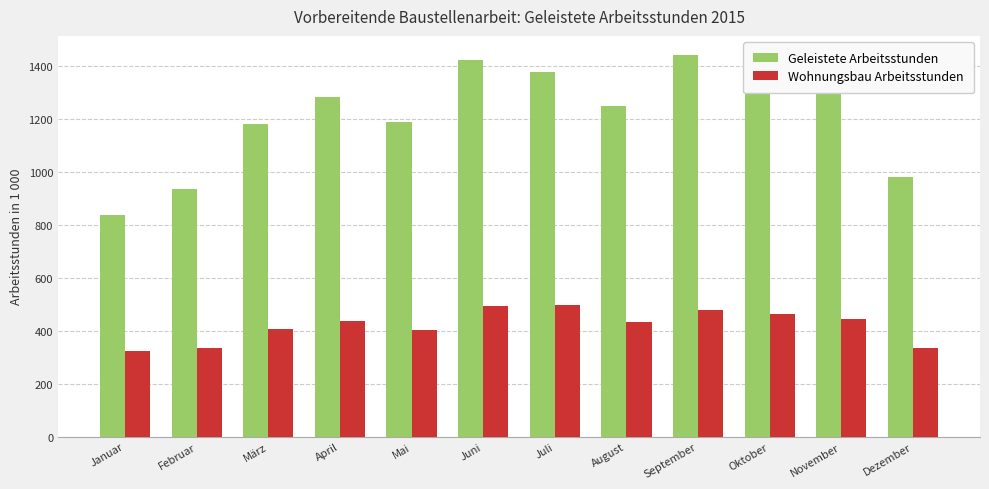

Between Januar and Juli, which series saw the biggest shift?

Geleistete Arbeitsstunden